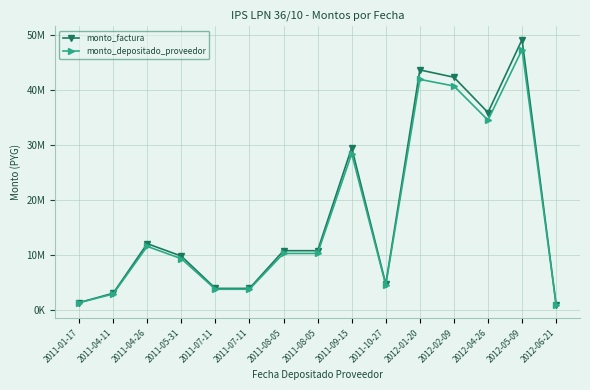

Between 2011-10-27 and 2011-05-31, which is larger?

2011-05-31